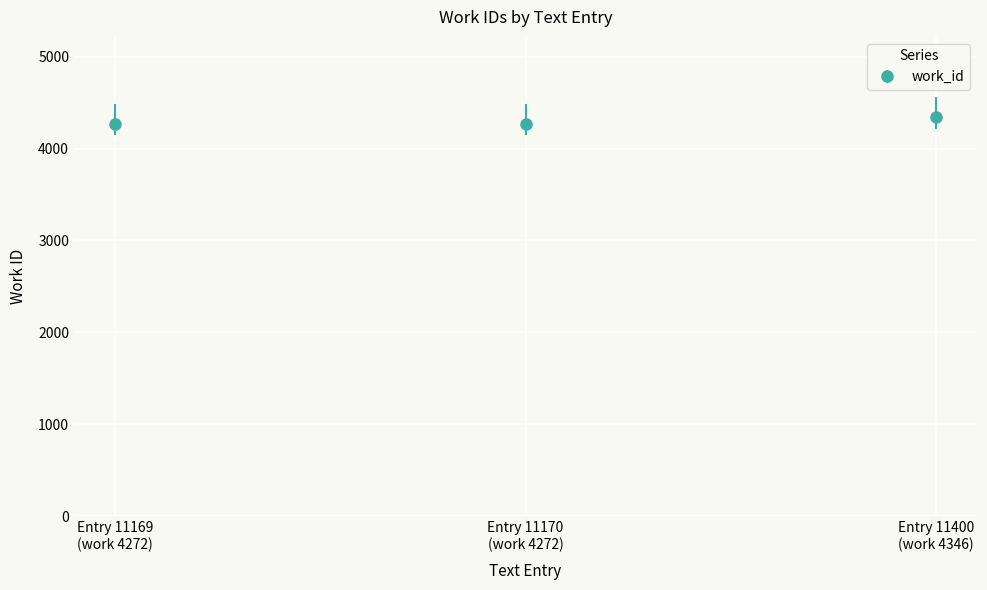

What is the value of the 2nd point from the left?

4272